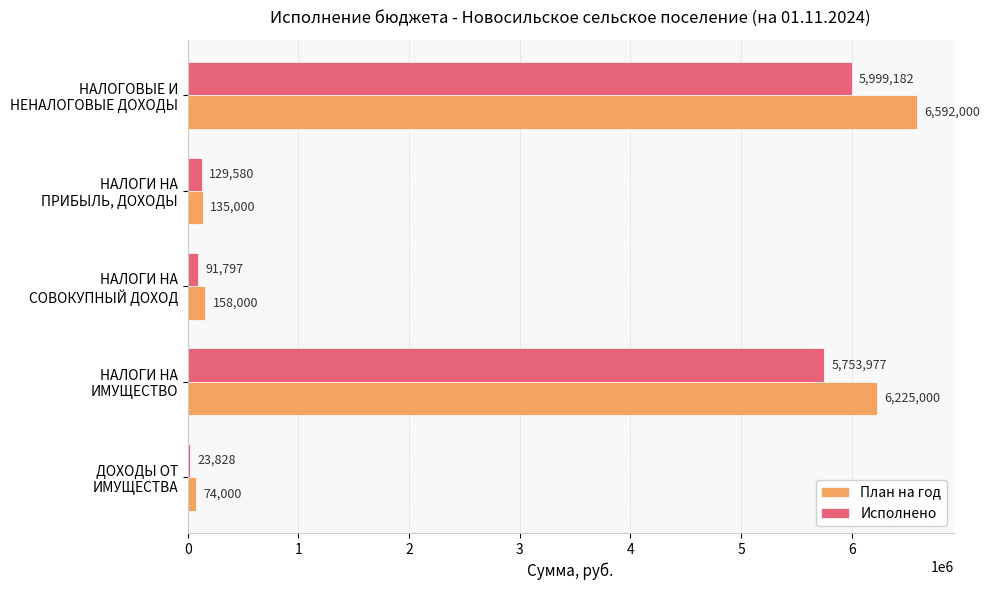

At which label is План на год closest to 3333000?

НАЛОГИ НА
ИМУЩЕСТВО